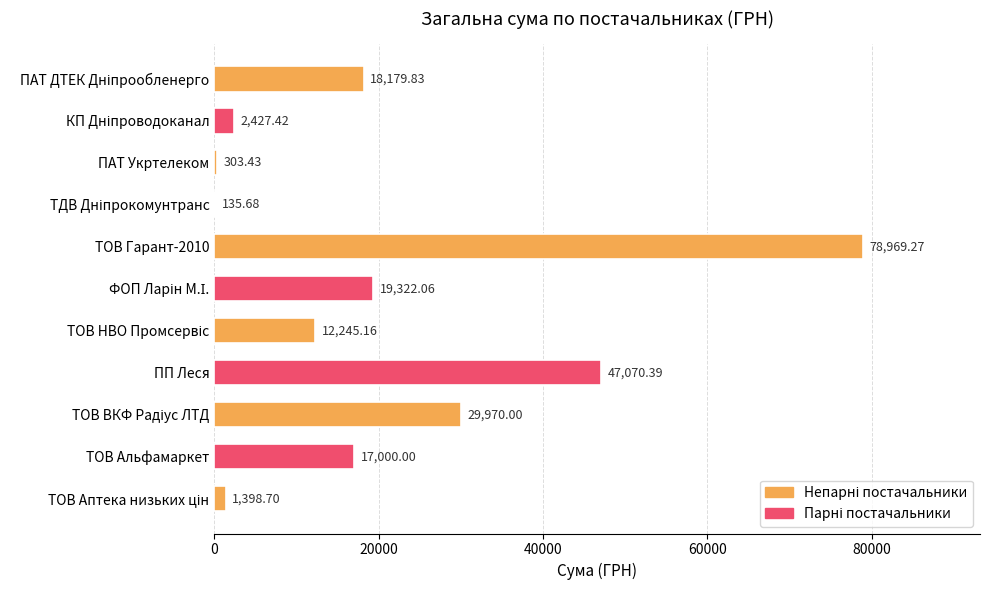

Where is the data nearest to the value 39552?

ПП Леся